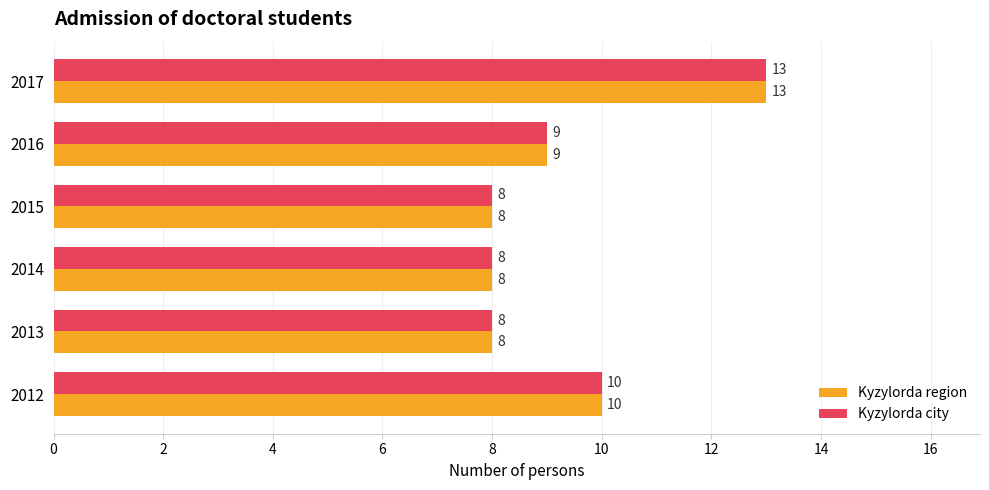

Is it true that Kyzylorda city equals 11 at 2015?

False